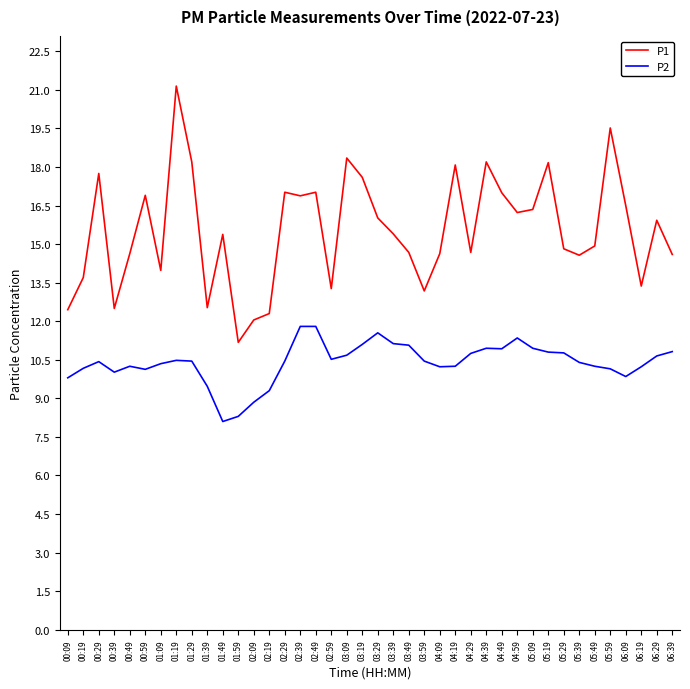

Is it true that P1 equals 20.5 at 02:19?

False